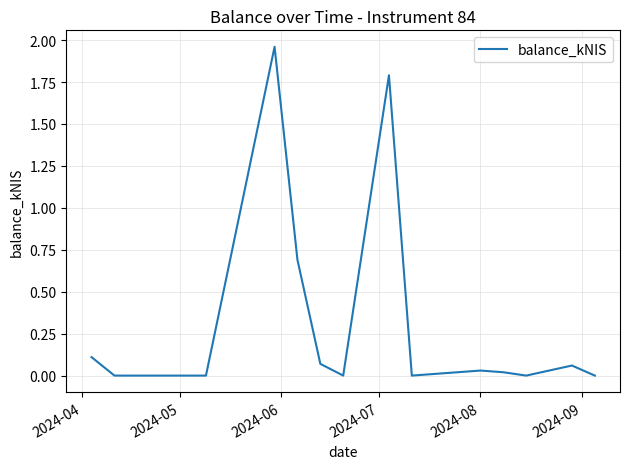

What is the sum of all values?

4.7